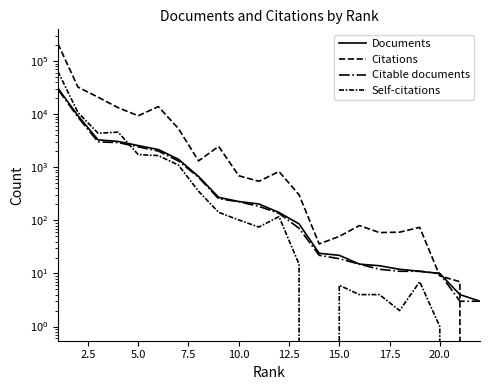

After their last crossing, which series has the higher values: Citations or Documents?

Documents